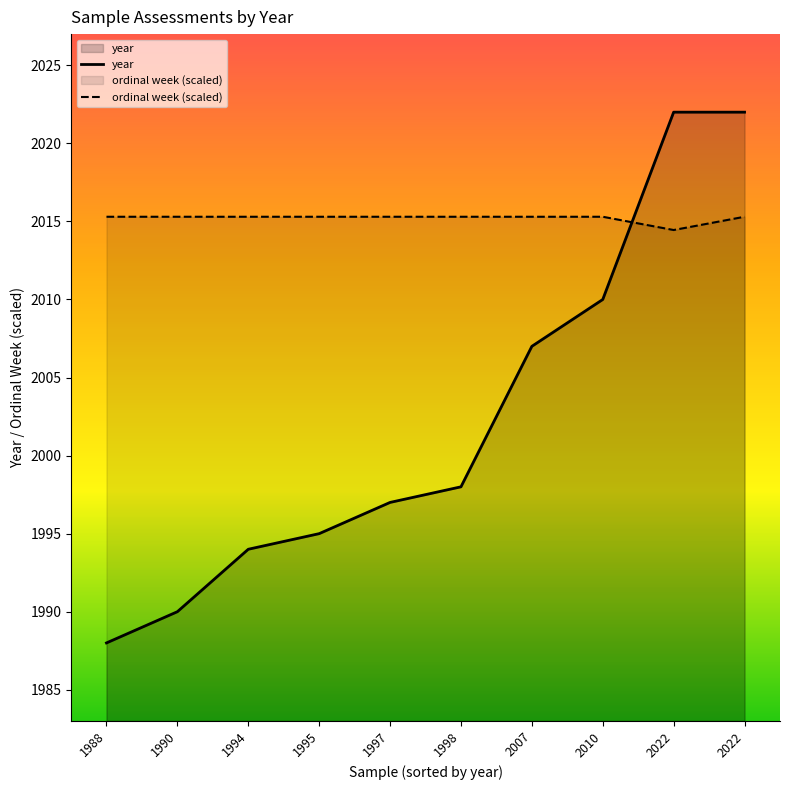

What are all the series names shown in the legend?

year, ordinal week